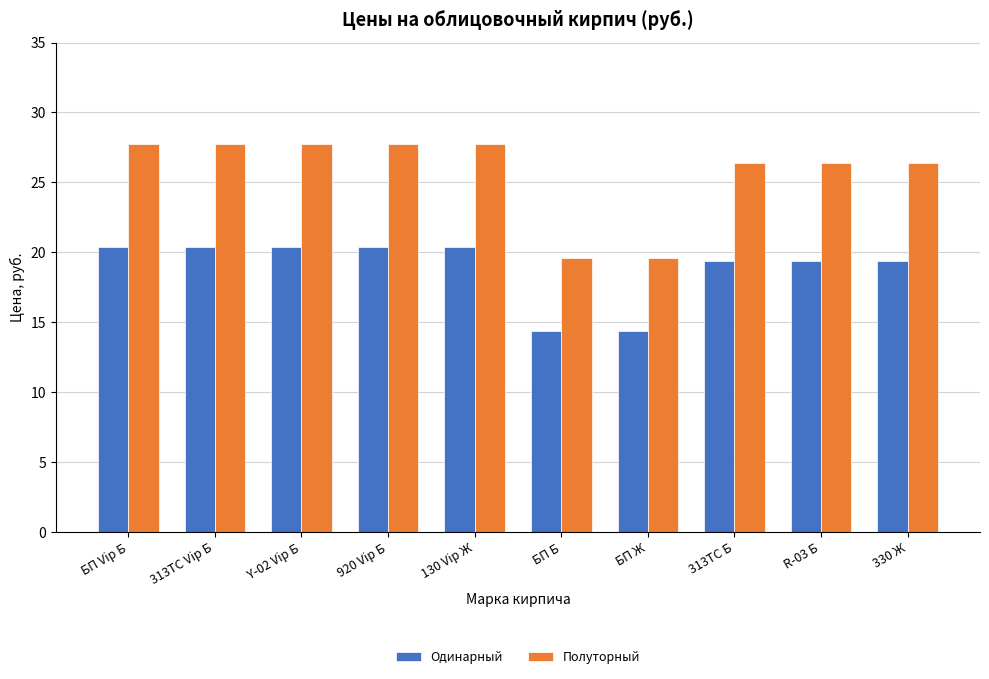

How many values in the Полуторный series exceed 27?

5